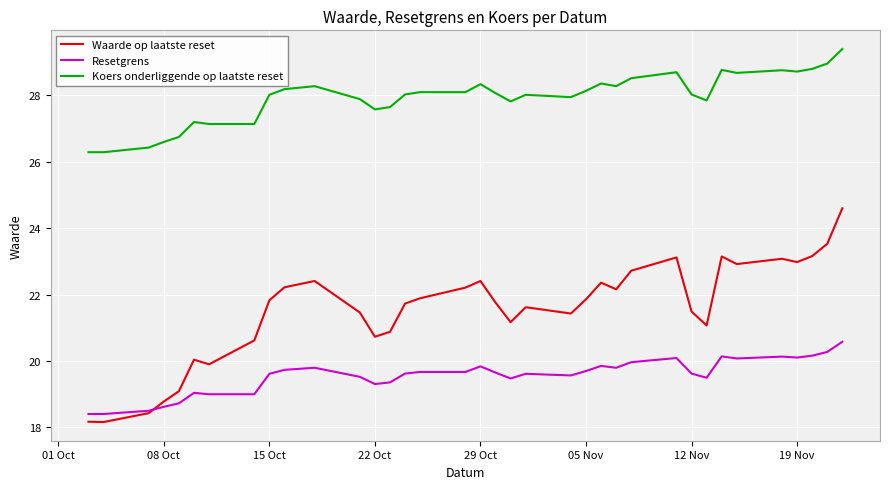

What is the maximum value shown in the chart?

29.4